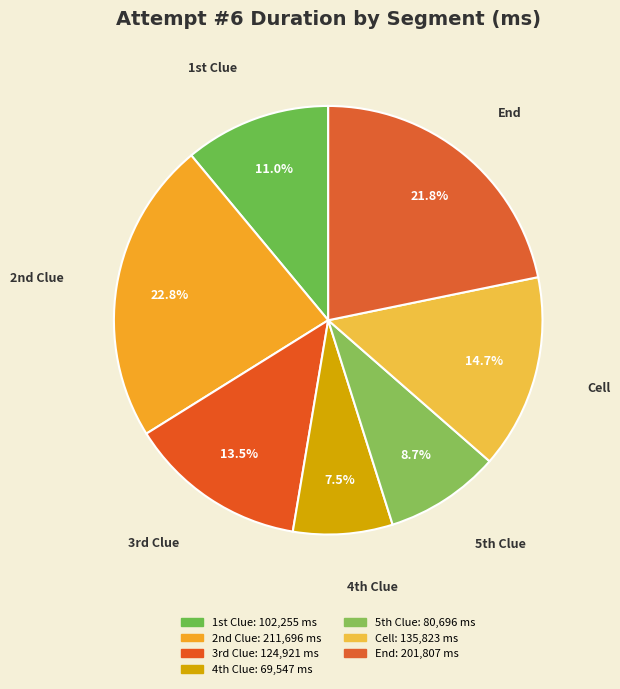

Rank the categories by value from highest to lowest.

2nd Clue, End, Cell, 3rd Clue, 1st Clue, 5th Clue, 4th Clue